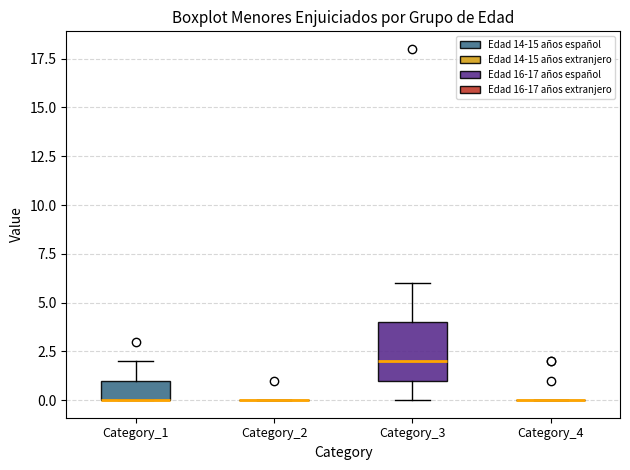

Where does the median line of the box for Category_3 sit on the y-axis? The values are not printed on the chart, so give them approximately, as read against the axis.

2